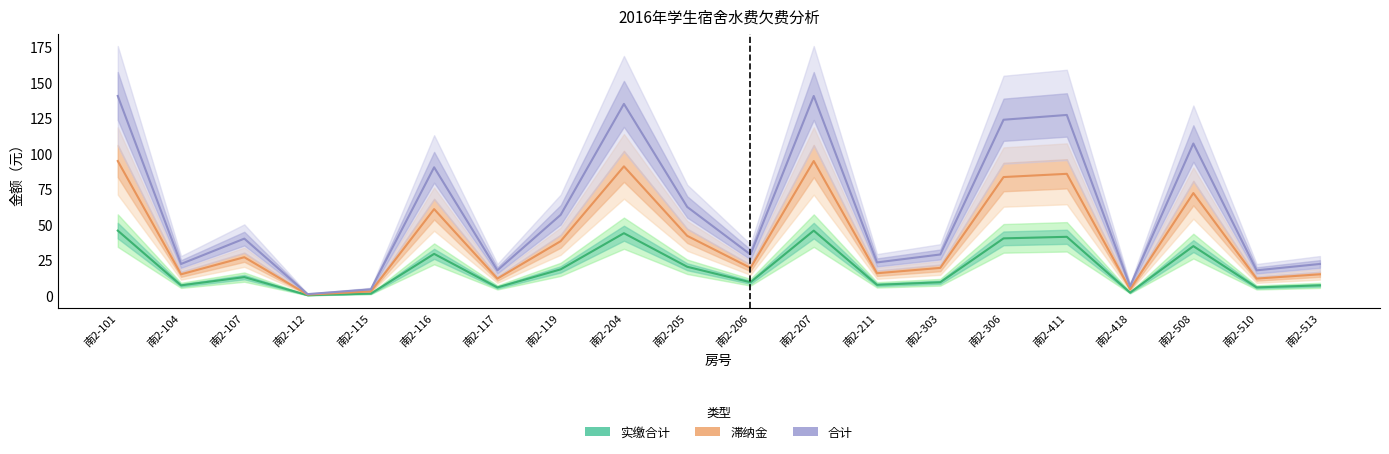

True or false: 滞纳金 and 实缴合计 intersect in this chart.

False